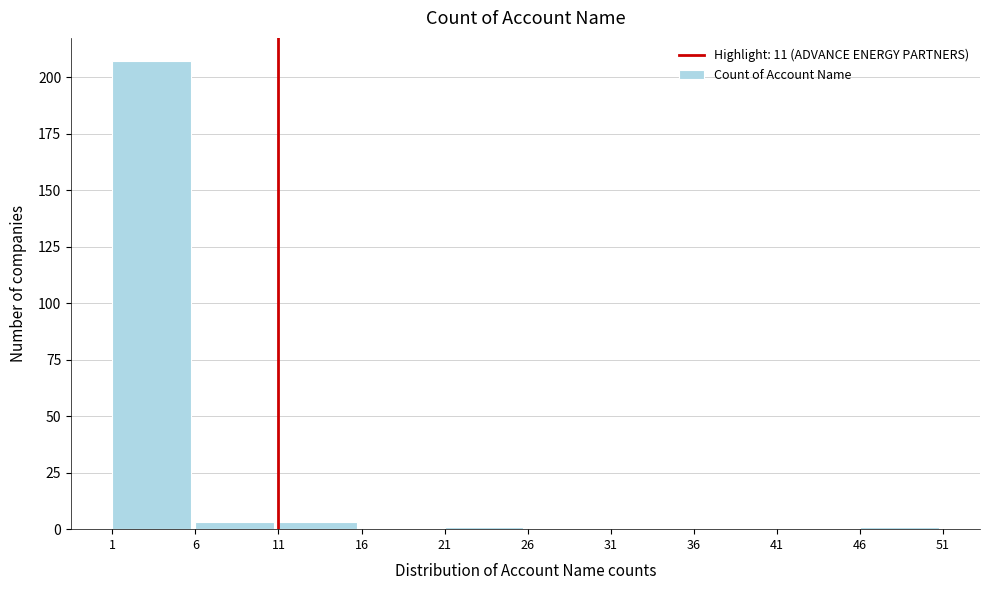

Reading left to right, transcribe this chart: for each bar, give the range it covers on the x-axis and its height. The values are not printed on the chart, so give them approximately, as read against the axis.

1 to 6: 205
6 to 11: under 5
11 to 16: under 5
16 to 21: 0
21 to 26: under 5
26 to 31: 0
31 to 36: 0
36 to 41: 0
41 to 46: 0
46 to 51: under 5